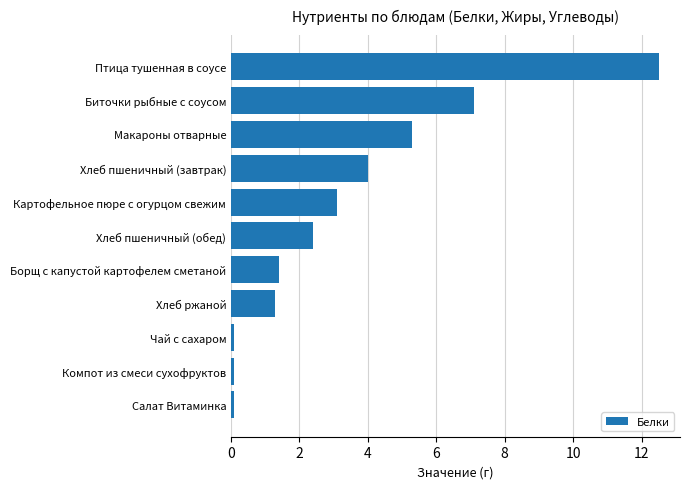

What is the label of the 5th bar from the bottom?

Борщ с капустой картофелем сметаной